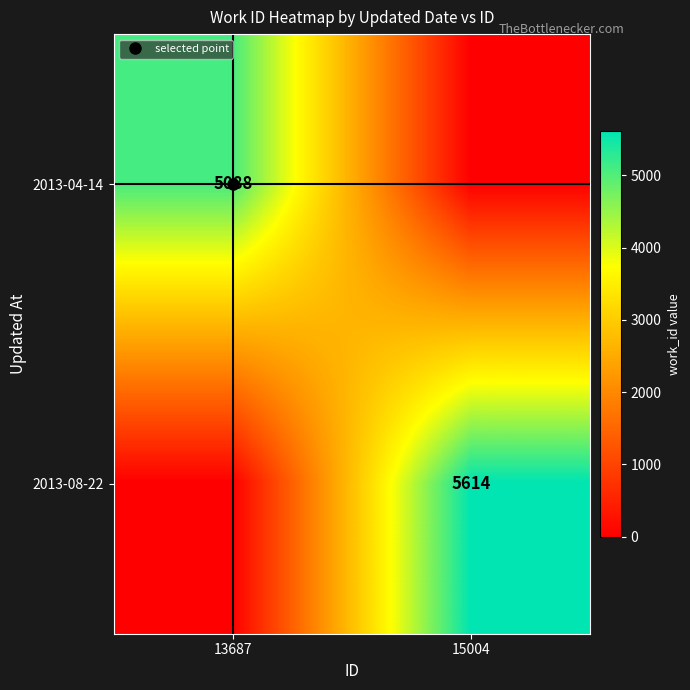

At which label does 2013-08-22 reach its minimum?

13687